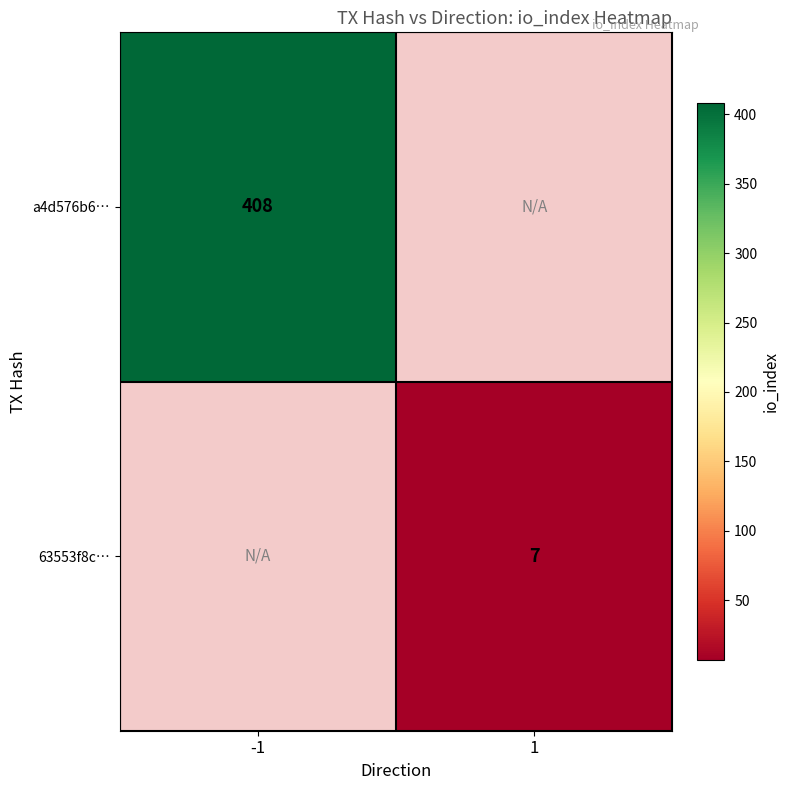

The value of a4d576b6… at -1 is 545. True or false?

False